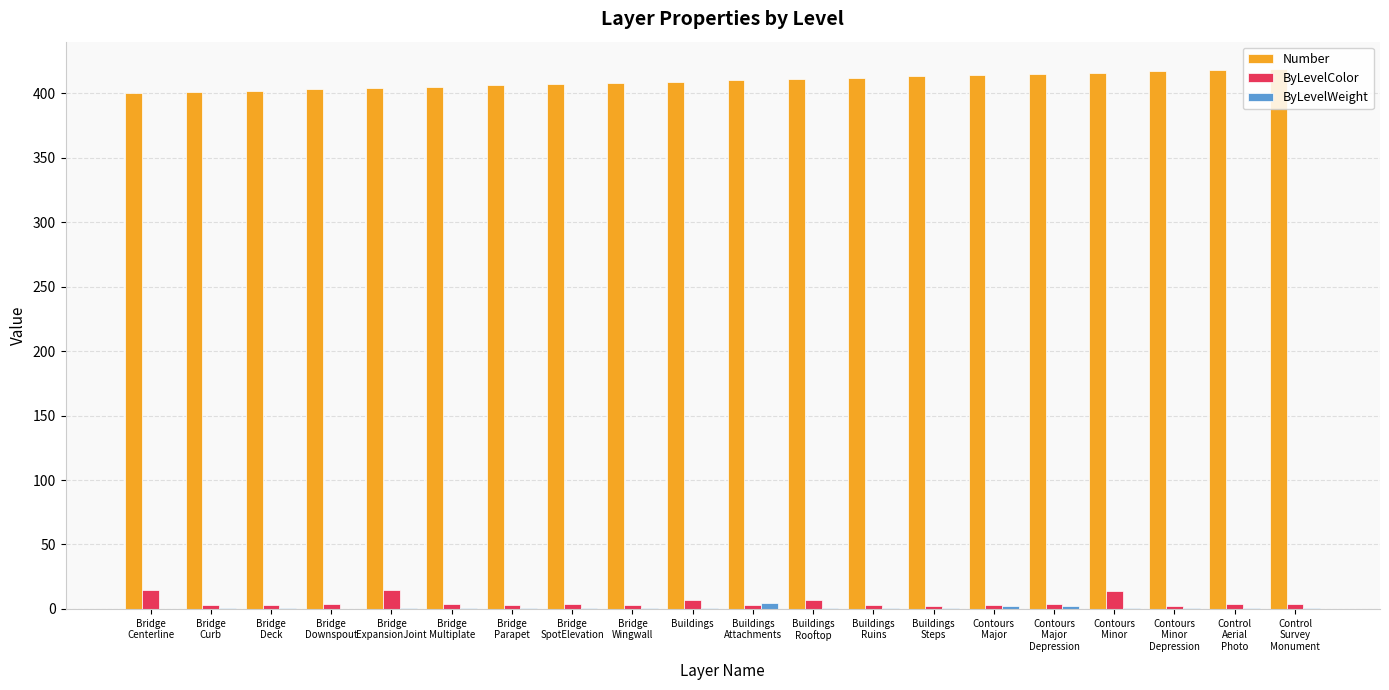

How many ByLevelWeight values are between 1 and 2?

17